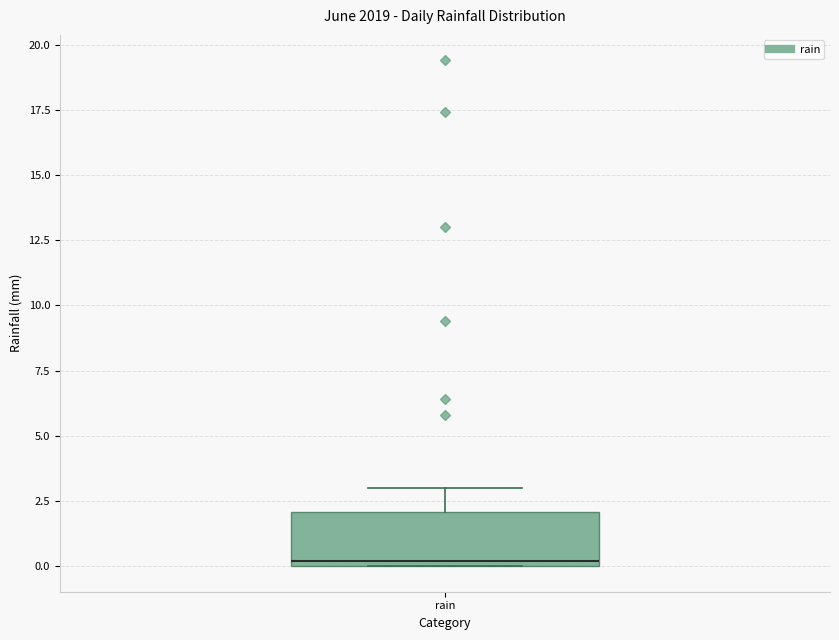

Read this box plot against the y-axis: the position of the median line, the range covered by the box, and the ends of both whiskers. The values are not printed on the chart, so give them approximately, as read against the axis.

median 0 (just above the box's lower edge), box 0 to 2, whiskers 0 to 3